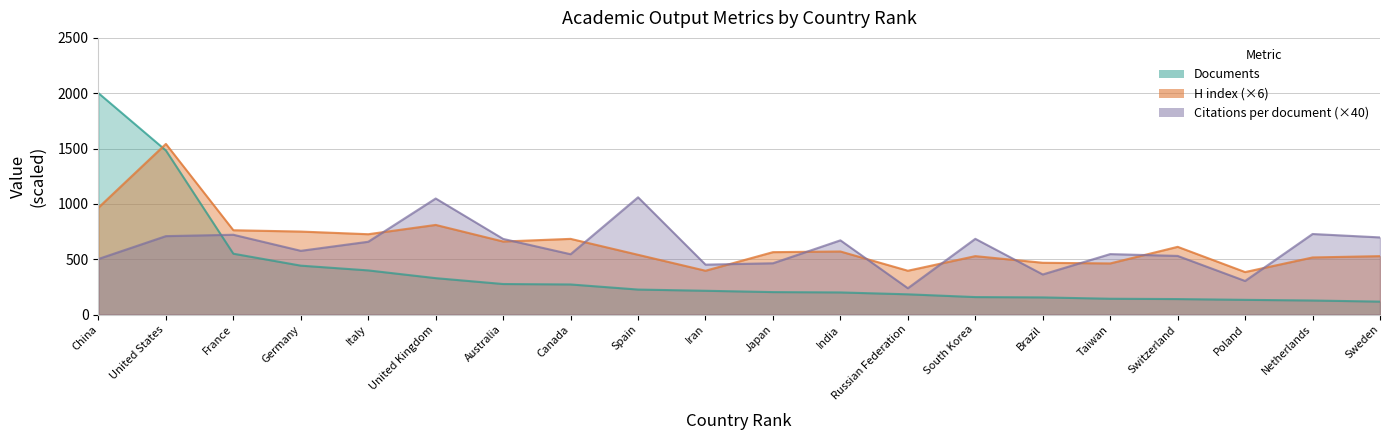

What is the maximum value for Citations per document?

1059.6